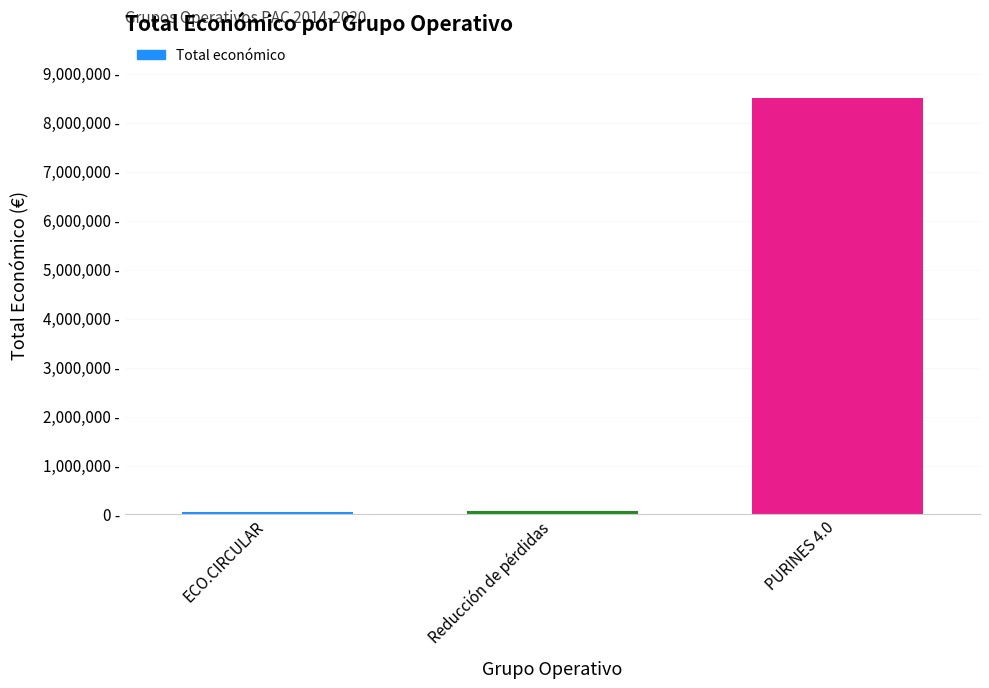

Does the chart contain any negative values?

No